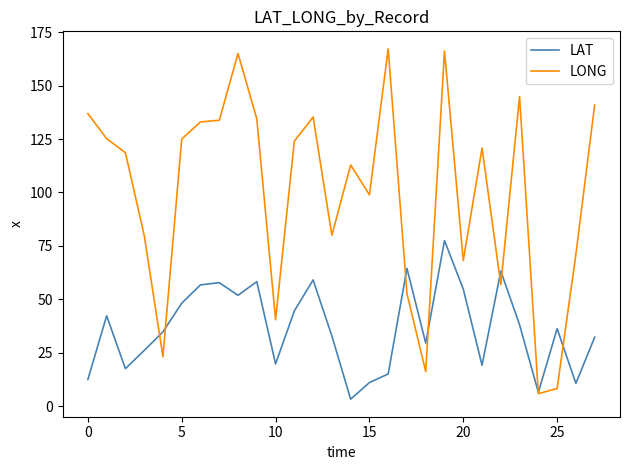

Is this an area chart (filled region under the line)?

No